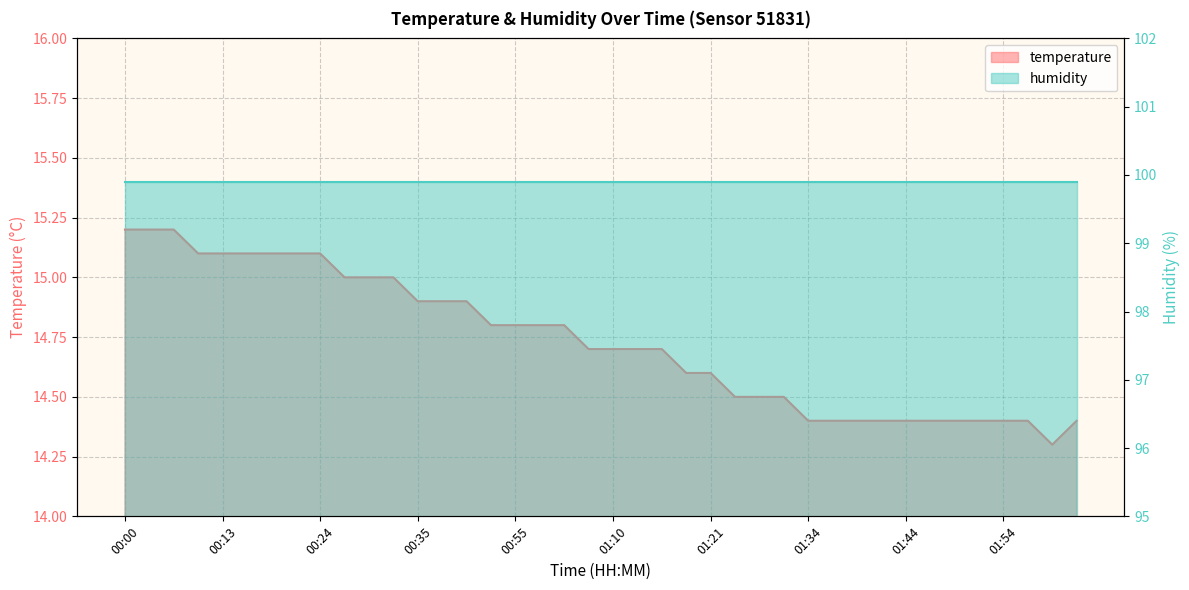

Is it true that the value at 00:52 is 9.9?

False